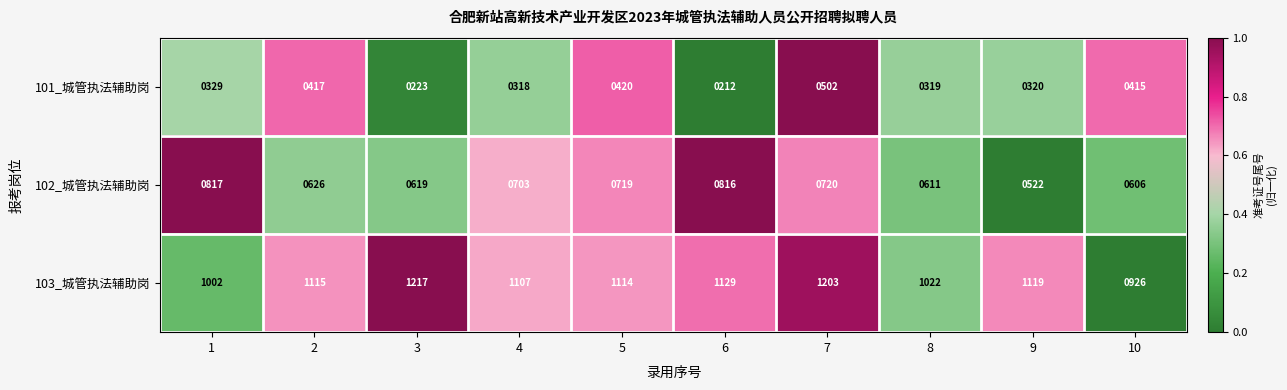

The value of 102_城管执法辅助岗 at 1 is 817. True or false?

True